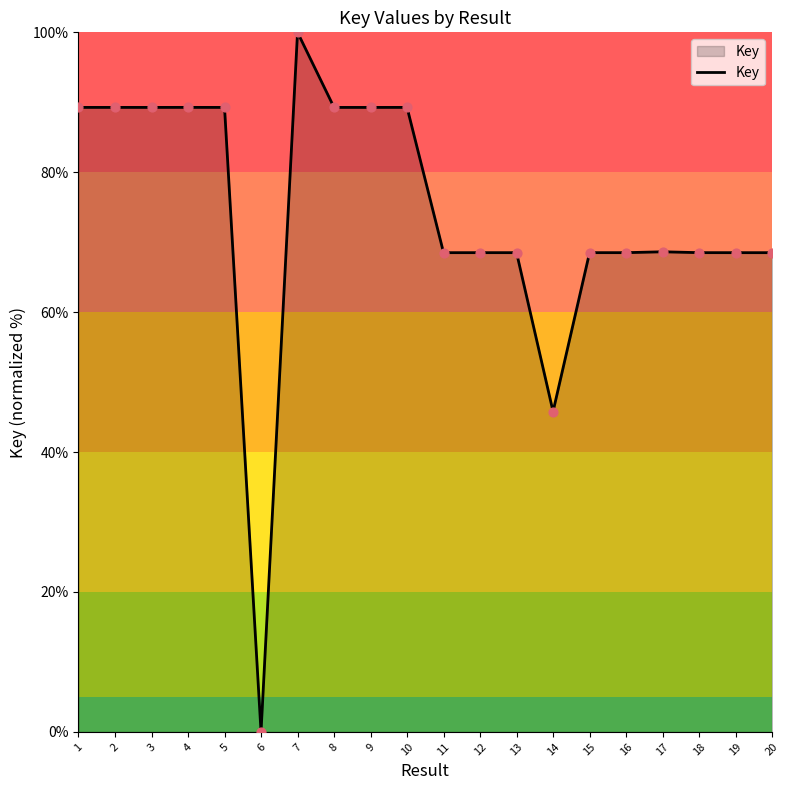

What is the change in value from 9 to 20?

-20.8